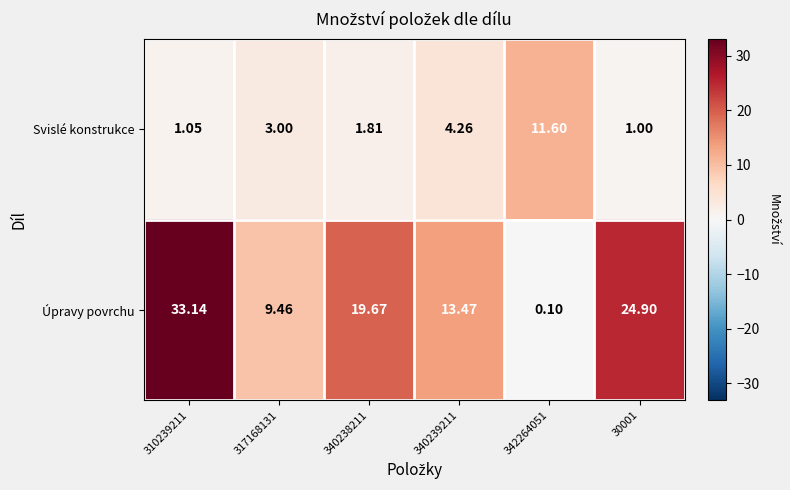

Which series changed the most between 310239211 and 340238211?

Úpravy povrchu